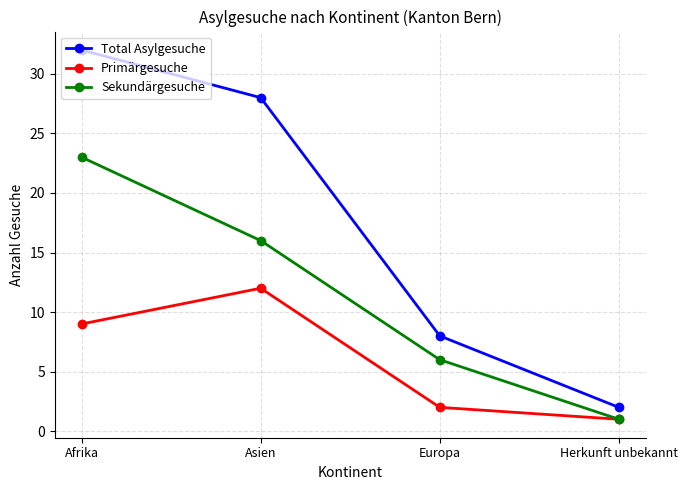

List the labels in order of Primärgesuche value, smallest first.

Herkunft unbekannt, Europa, Afrika, Asien